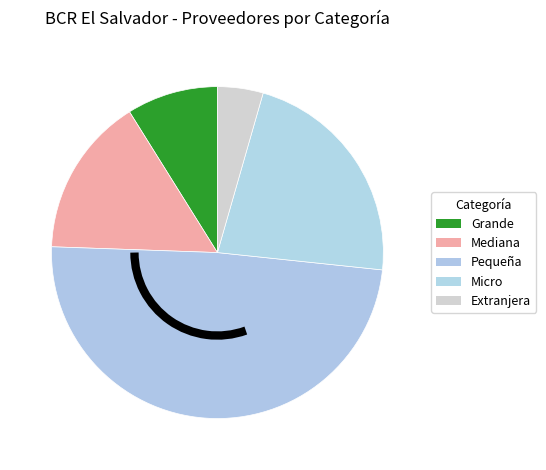

How many slices are in this pie chart?

5